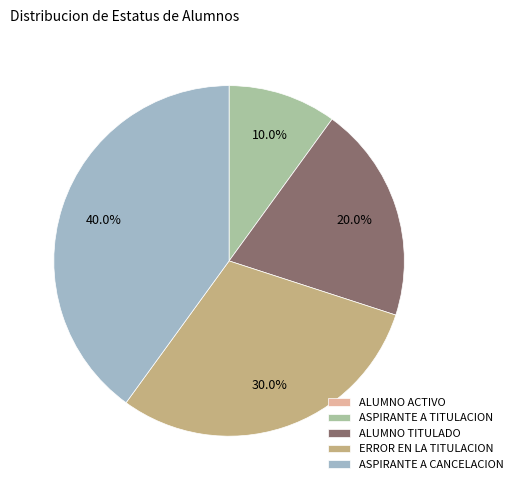

Which has a higher value, ASPIRANTE A TITULACION or ERROR EN LA TITULACION?

ERROR EN LA TITULACION